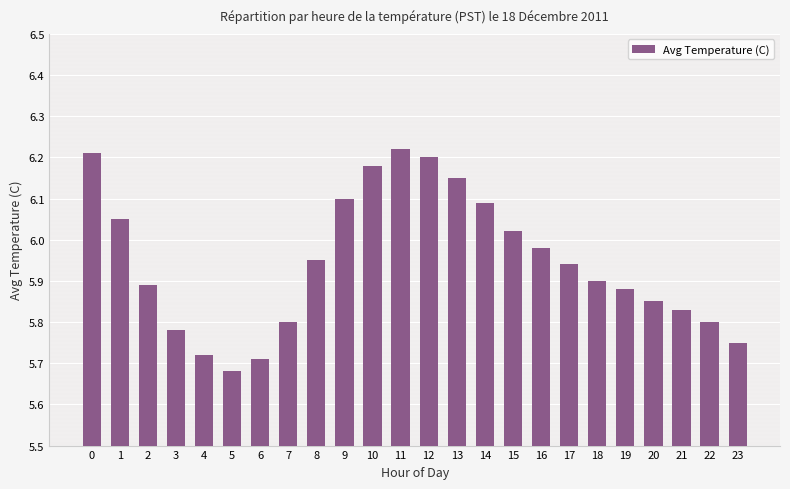

Does the chart contain any negative values?

No